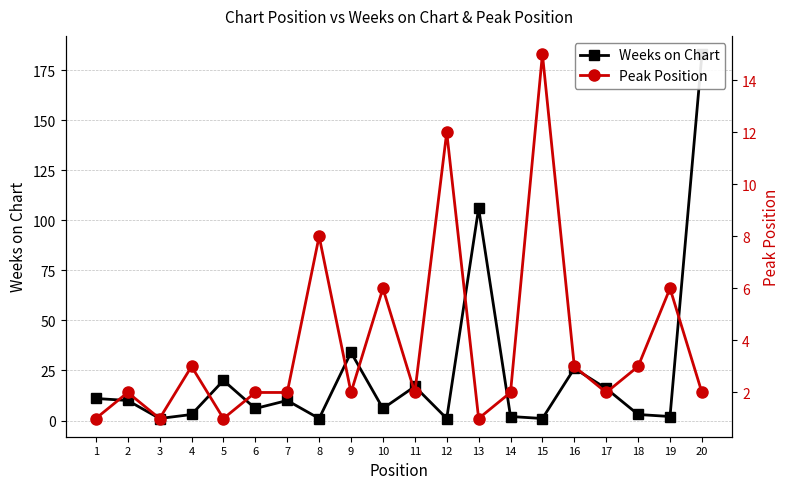

What is the value of the Peak Position point at the 7th from the left?

2